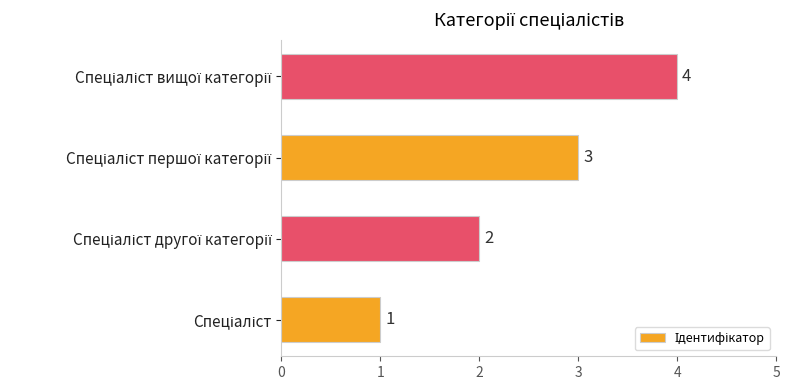

What is the maximum value shown in the chart?

4